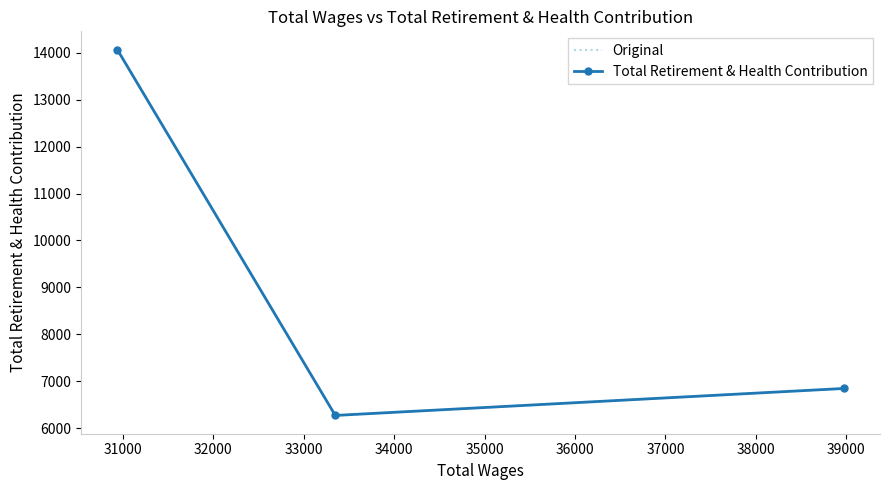

At how many categories does at least one series exceed 12637?

1